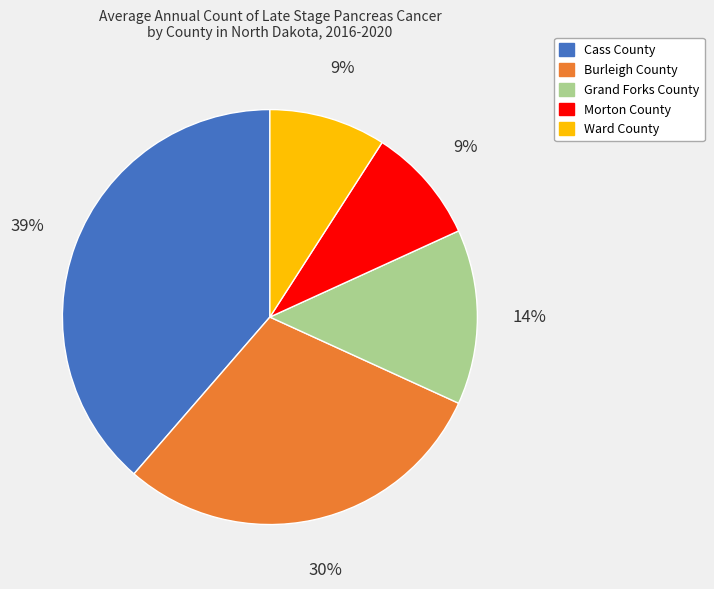

Between Cass County and Burleigh County, which is larger?

Cass County